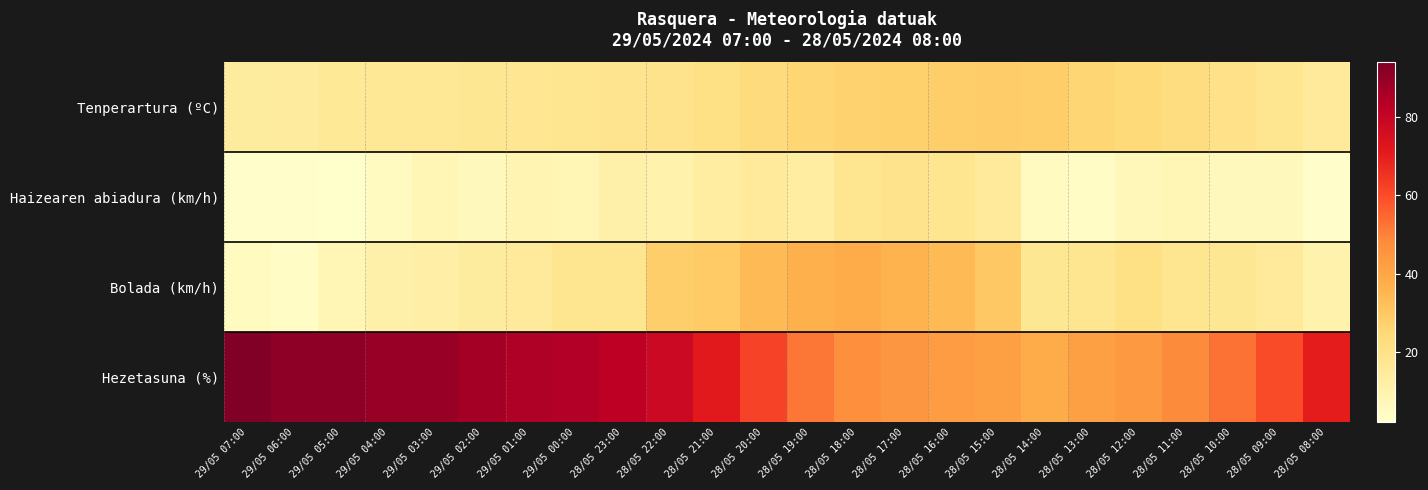

Which series has the largest total across all categories?

Hezetasuna (%)